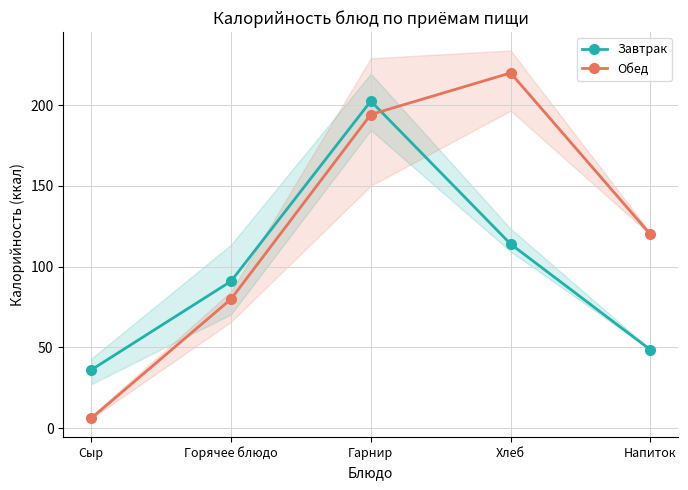

Between which two adjacent categories do Обед and Завтрак first intersect?

Гарнир and Хлеб